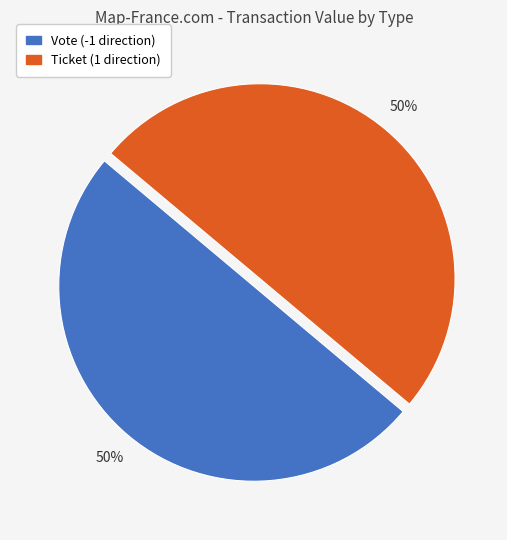

Is it true that Ticket is 6% of the pie?

False